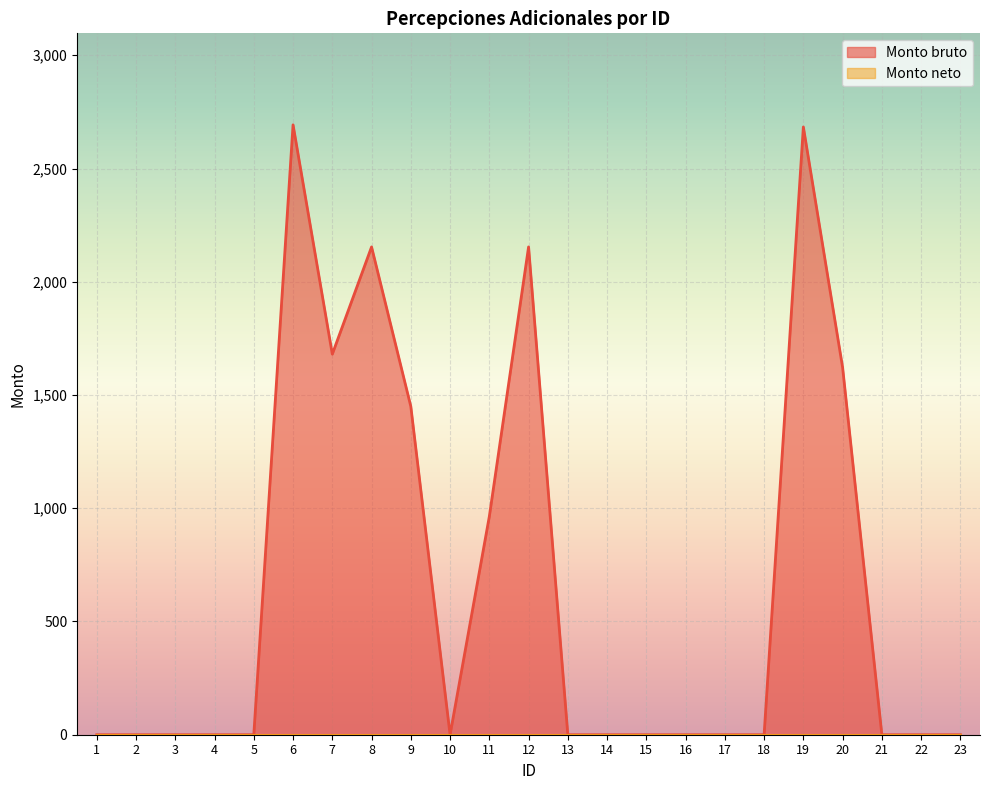

Where is the data nearest to the value 1346?

9